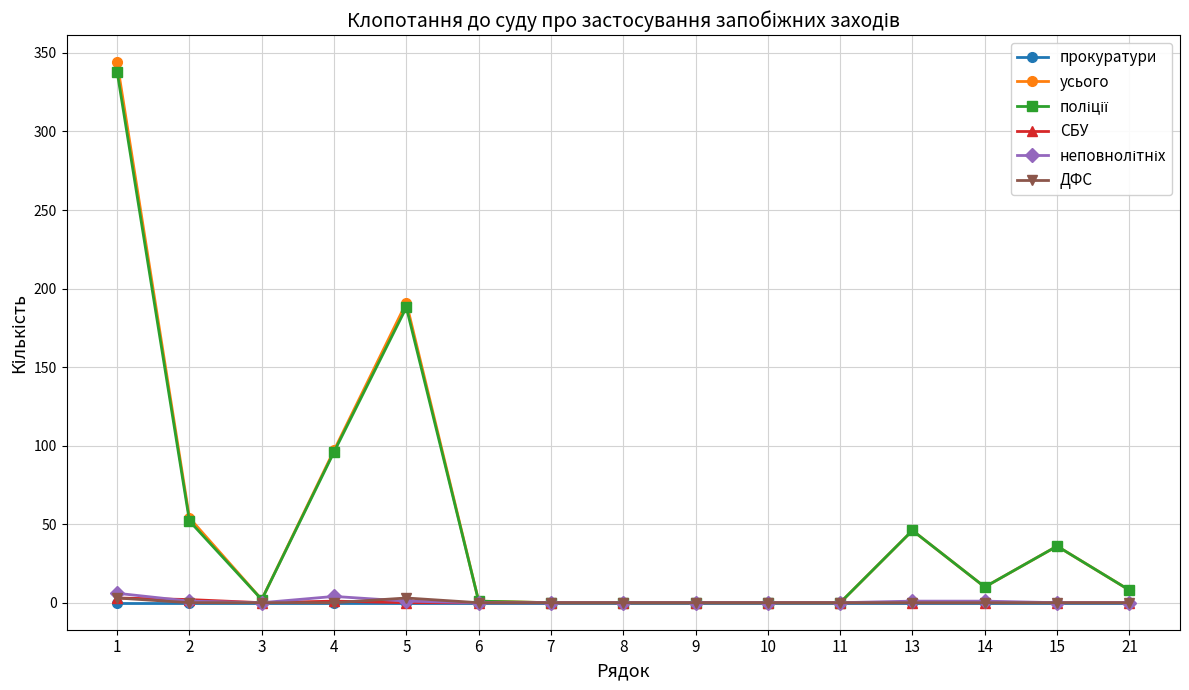

How many lines are shown in the chart?

6